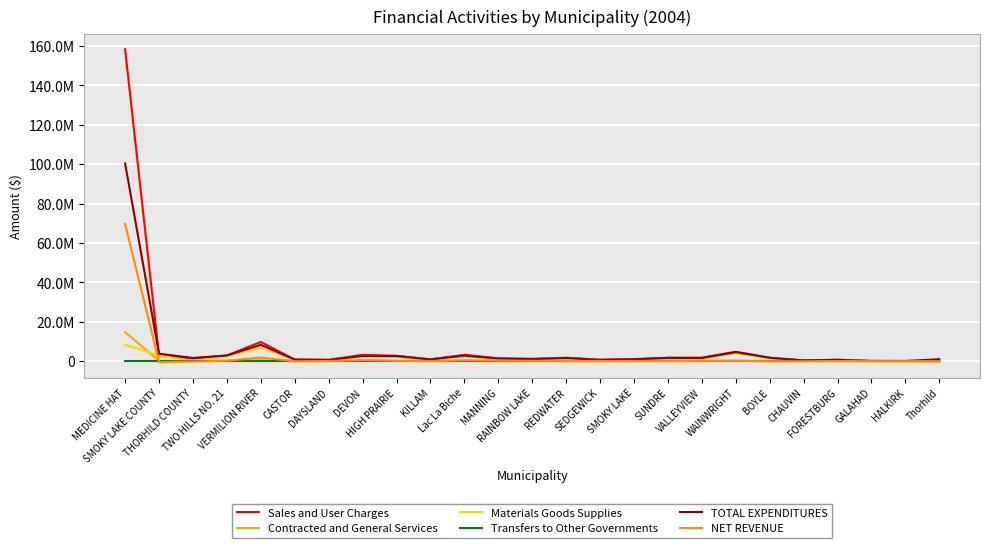

What is the difference between the highest and lowest values at SEDGEWICK?

738109